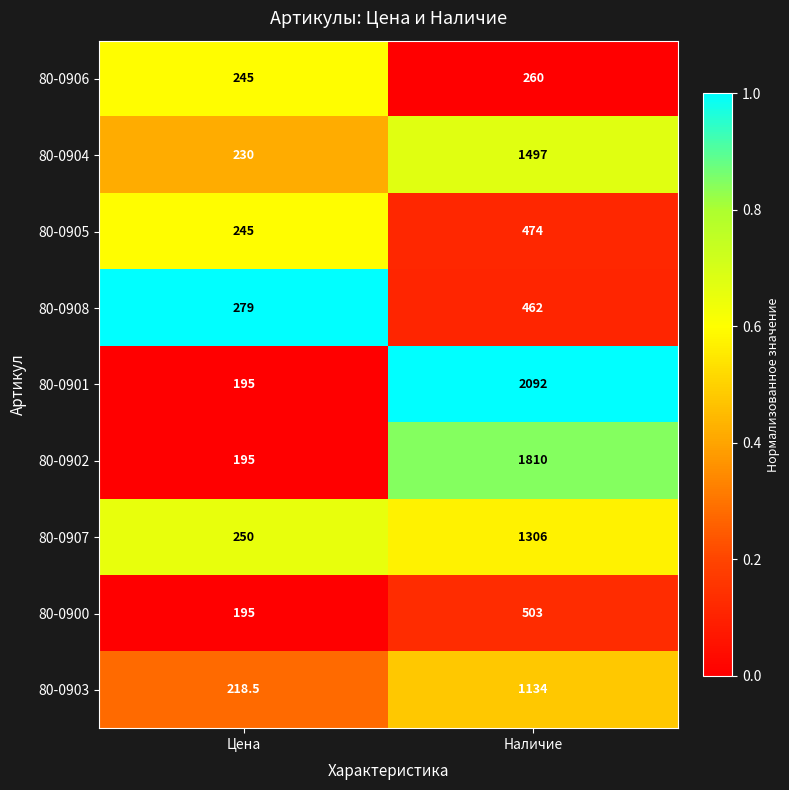

List the series in order of their peak value, lowest first.

80-0906, 80-0908, 80-0905, 80-0900, 80-0903, 80-0907, 80-0904, 80-0902, 80-0901